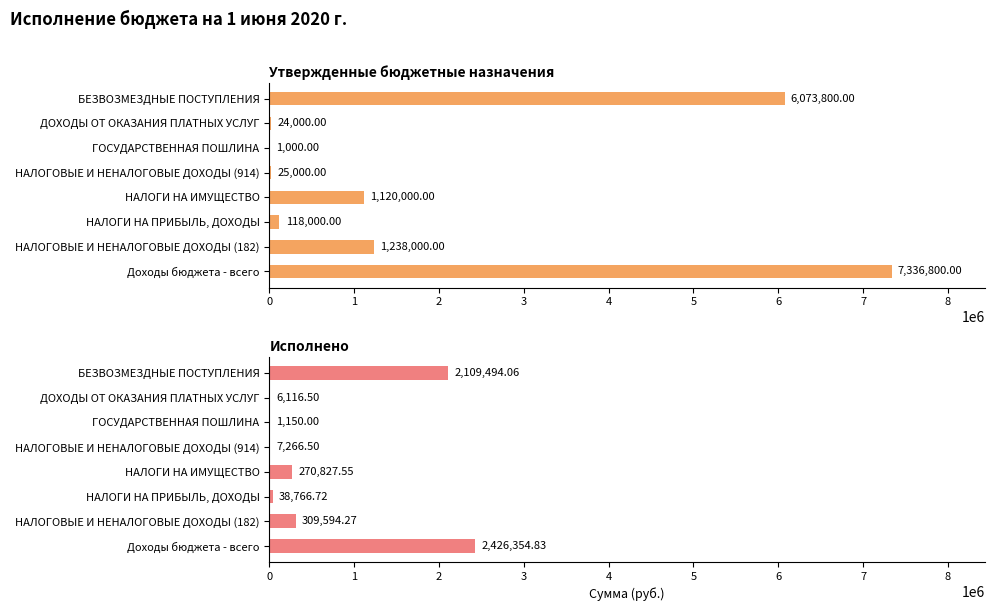

Which series has the widest spread of values?

Утвержденные бюджетные назначения